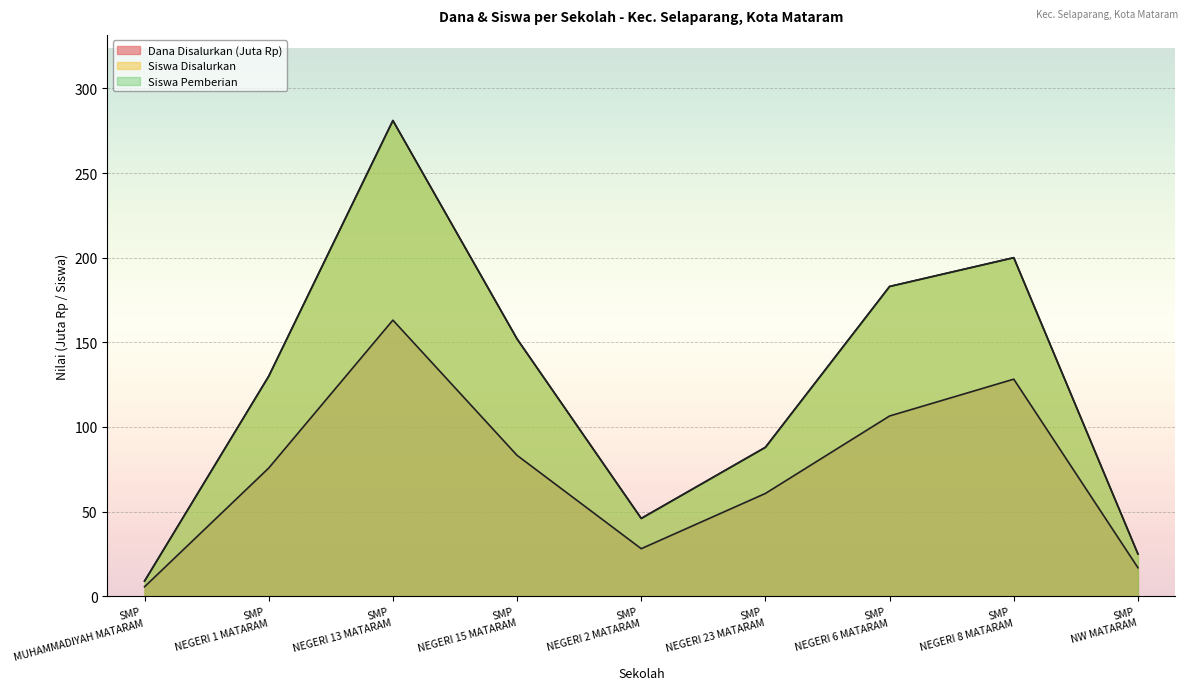

Read the Dana Disalurkan value at SMP NEGERI 23 MATARAM.

60.8